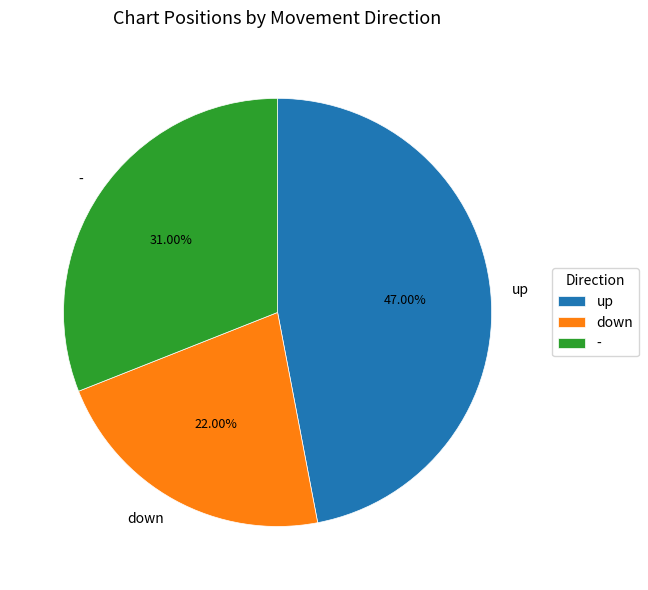

True or false: down accounts for 22% of the total.

True